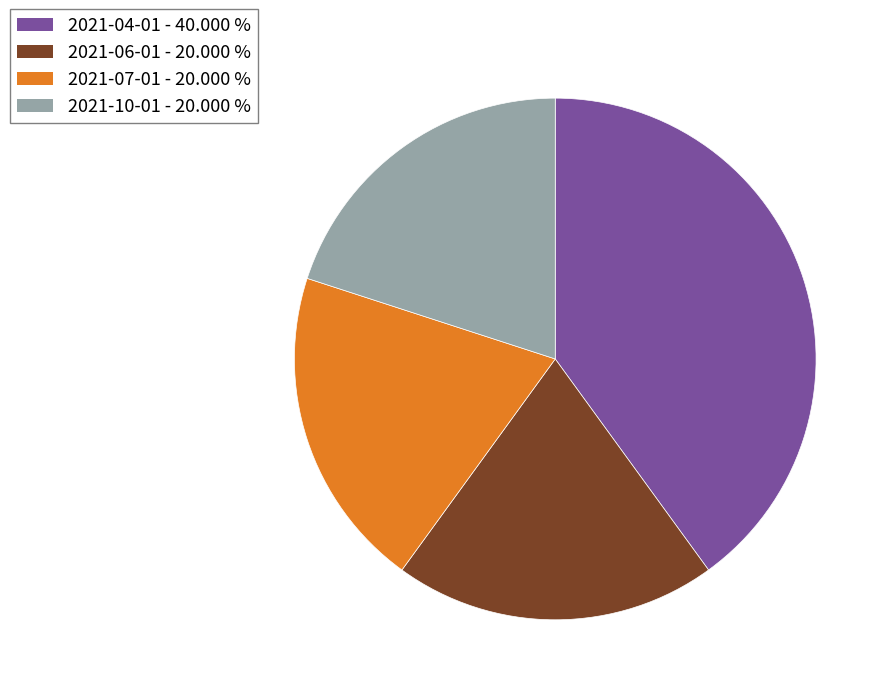

Is there any slice that represents more than half of the pie?

No